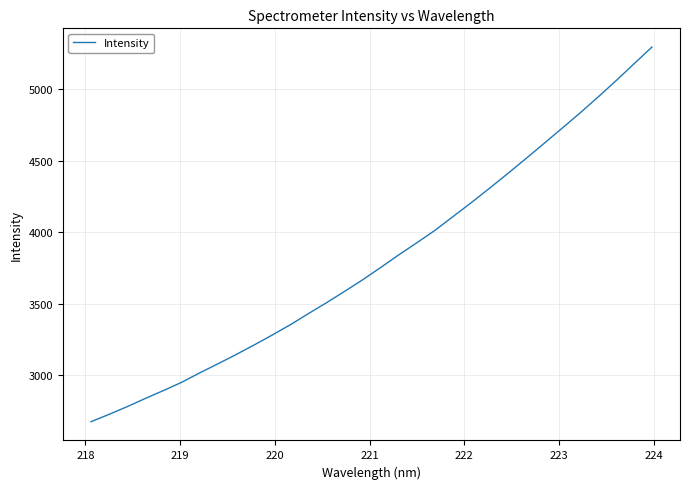

What is the difference between the maximum and minimum values?

2615.8